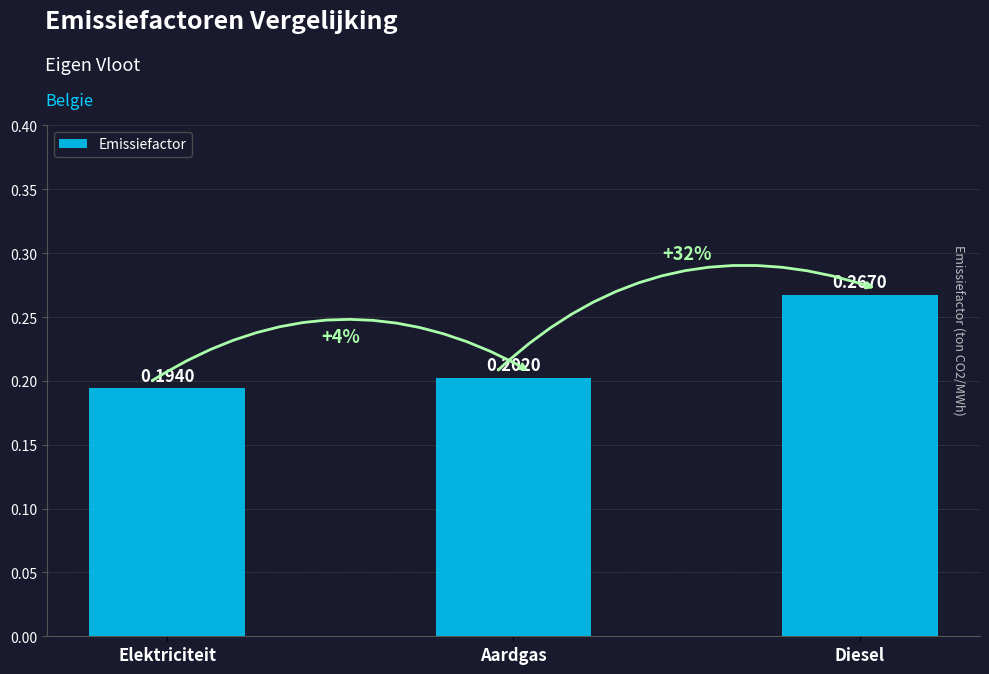

Rank the categories by value from highest to lowest.

Diesel, Aardgas, Elektriciteit